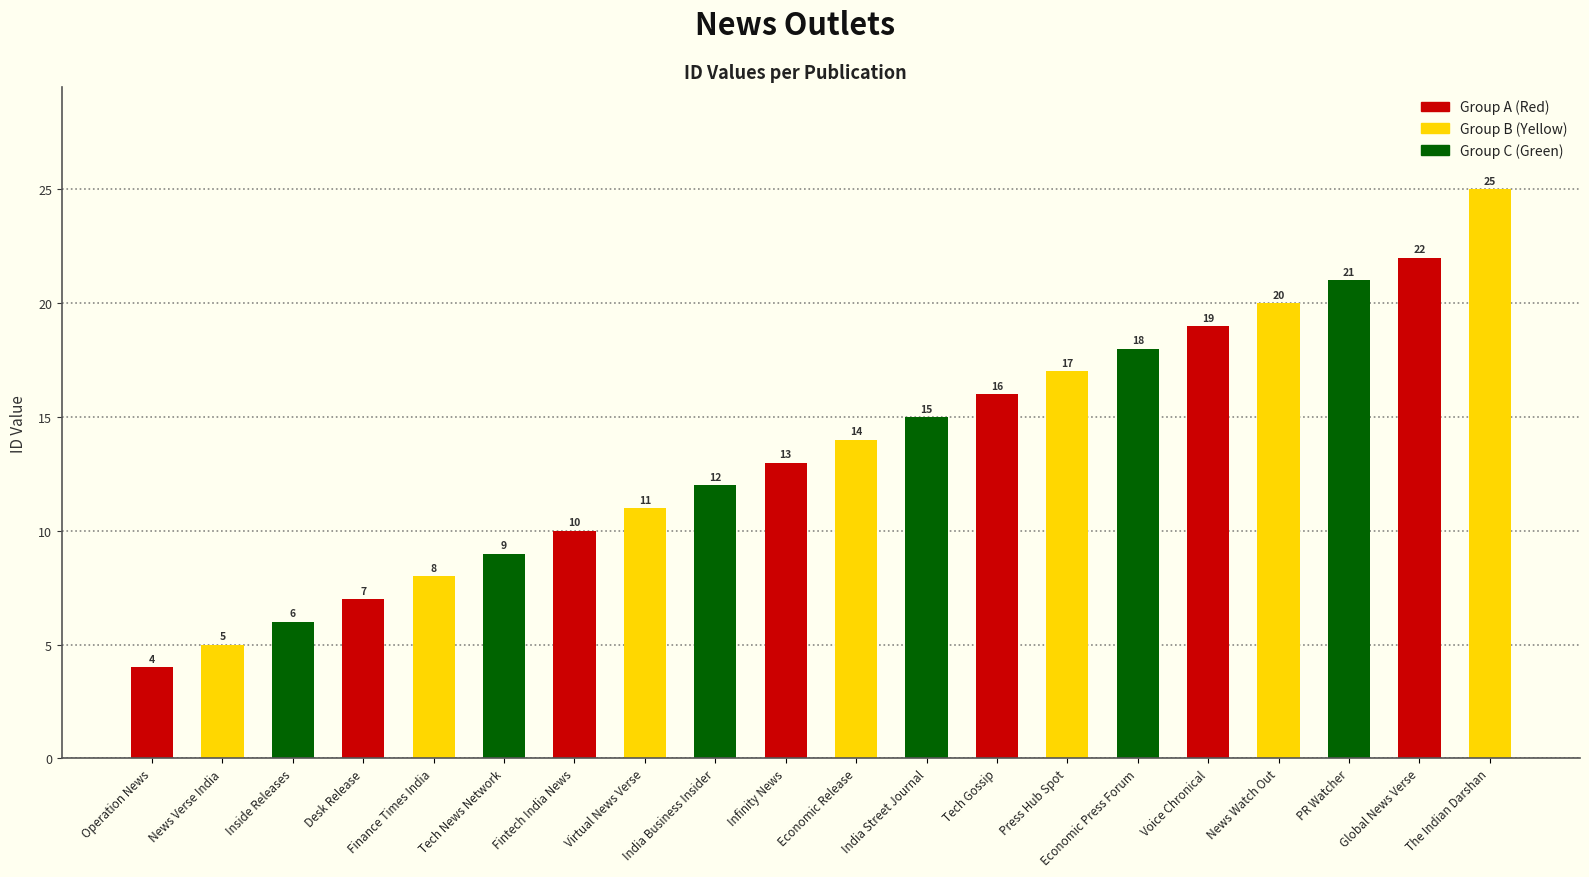

List the labels in order of value, largest first.

The Indian Darshan, Global News Verse, PR Watcher, News Watch Out, Voice Chronical, Economic Press Forum, Press Hub Spot, Tech Gossip, India Street Journal, Economic Release, Infinity News, India Business Insider, Virtual News Verse, Fintech India News, Tech News Network, Finance Times India, Desk Release, Inside Releases, News Verse India, Operation News